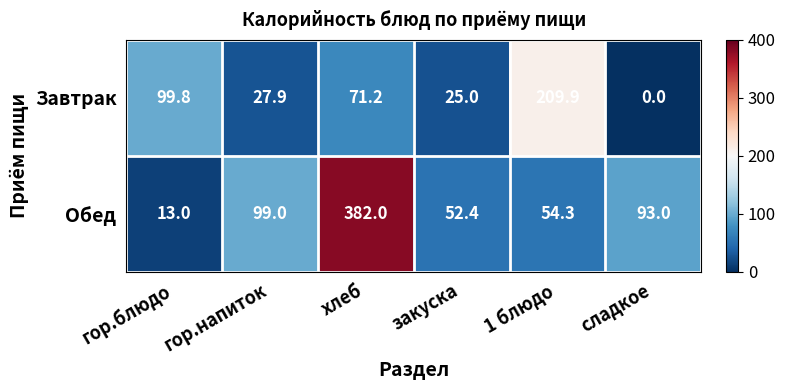

How many series are shown in this chart?

2